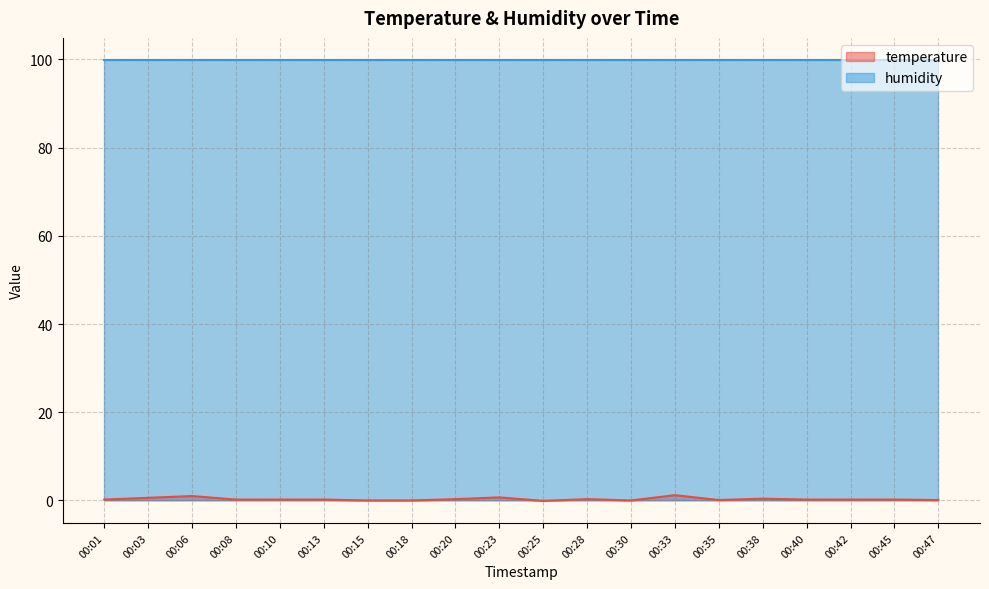

True or false: the data shows 0.2 at 00:40.

True